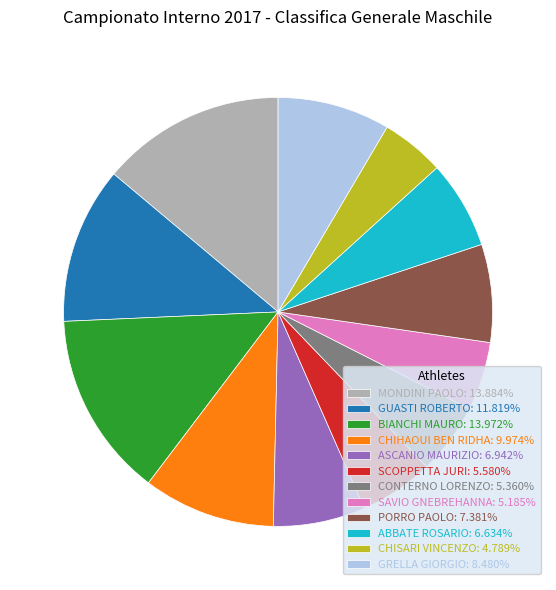

Approximately how many times larger is the value at CONTERNO LORENZO: 5.360% compared to GUASTI ROBERTO: 11.819%?

0.5